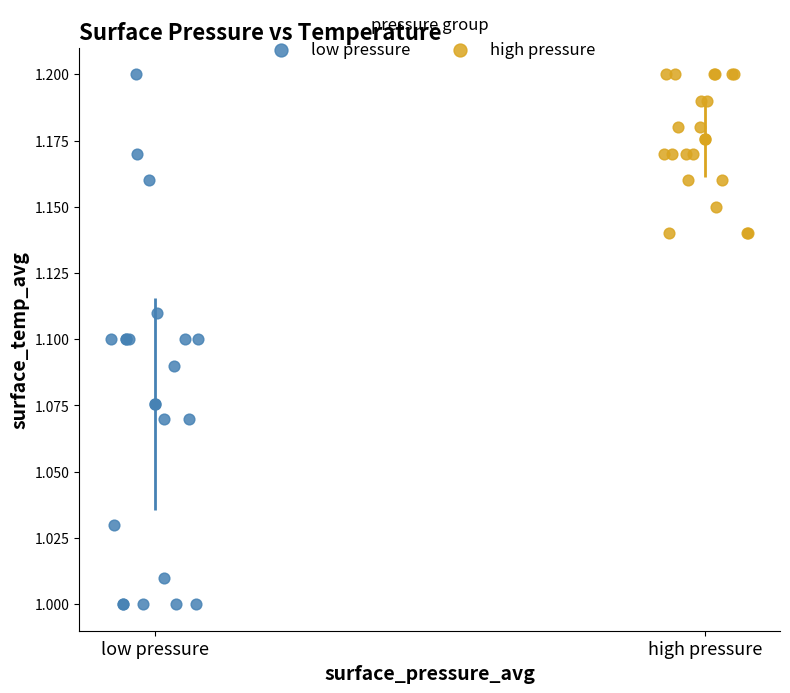

Which series has the widest spread of Y values?

low pressure